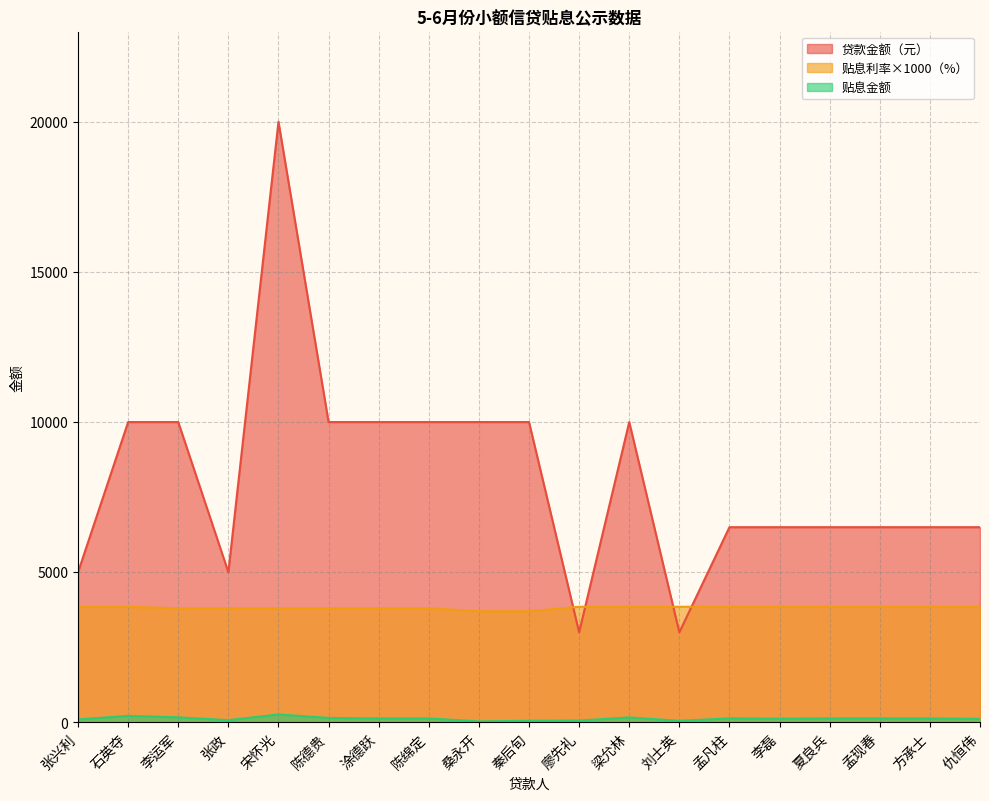

True or false: 贴息金额 and 贷款金额（元） intersect in this chart.

False